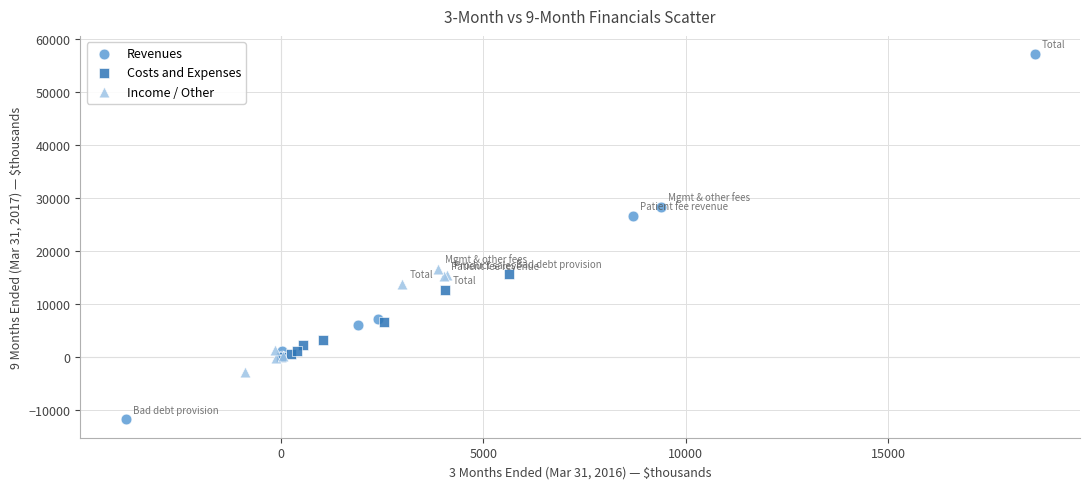

Which series contains the highest Y value?

Revenues